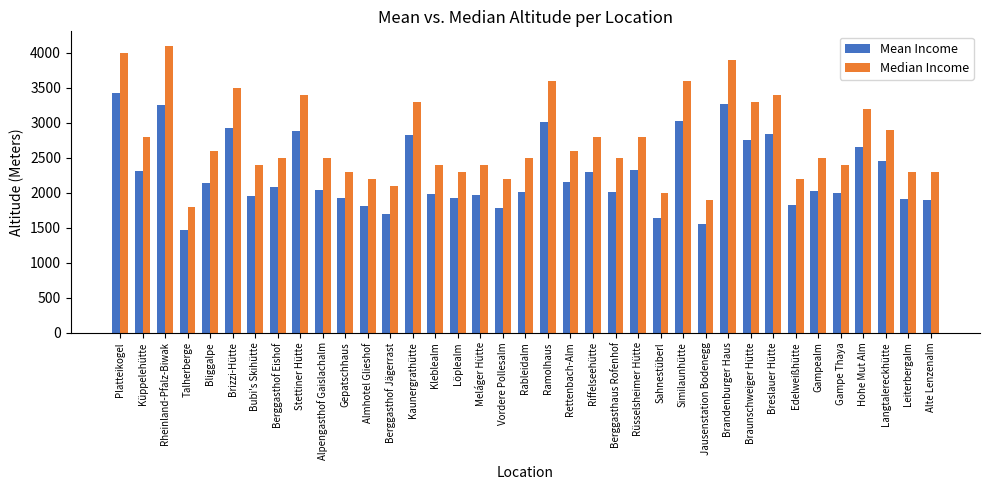

What is the label of the 12th bar from the left?

Almhotel Glieshof